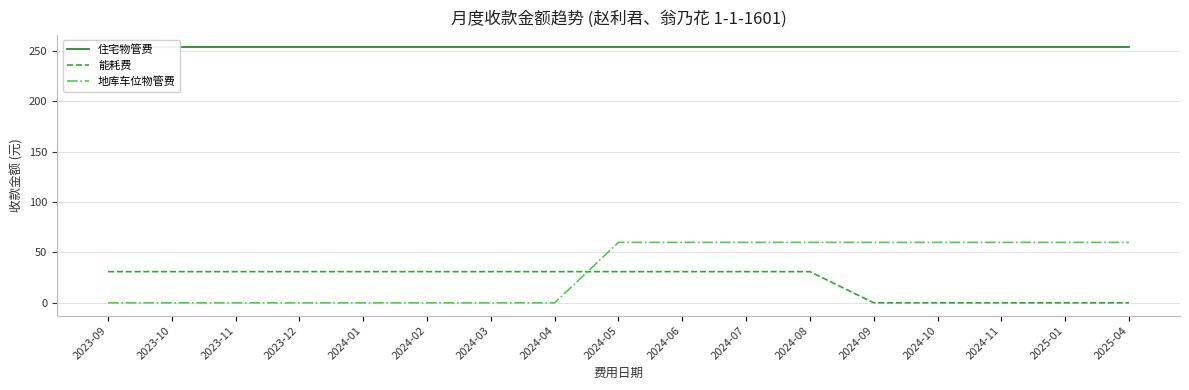

What is the total value across all series at 2024-03?

284.5